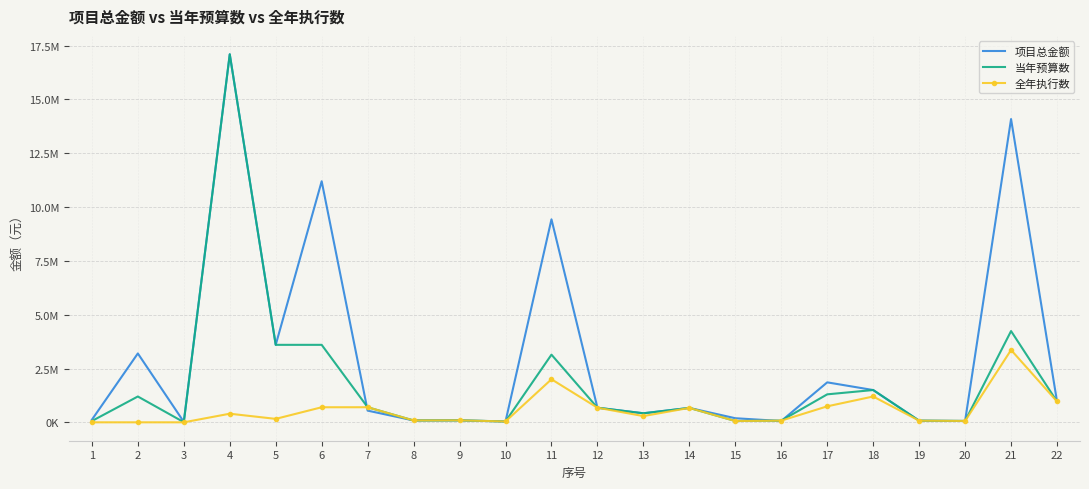

What are all the series names shown in the legend?

项目总金额, 当年预算数, 全年执行数